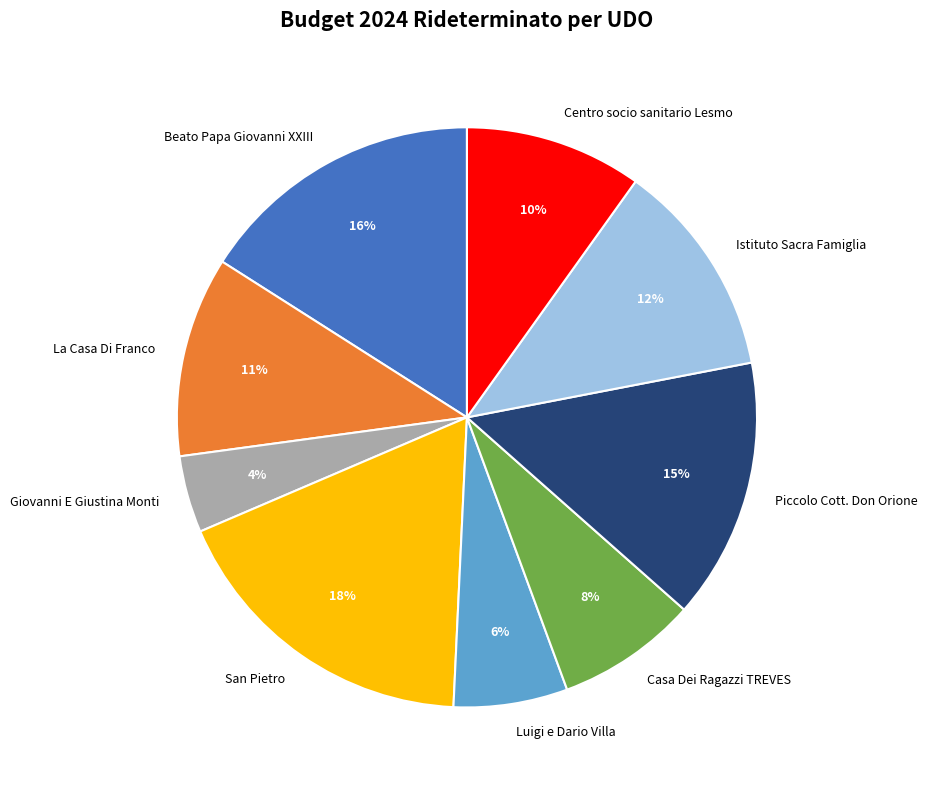

Rank the categories by value from highest to lowest.

San Pietro, Beato Papa Giovanni XXIII, Piccolo Cott. Don Orione, Istituto Sacra Famiglia, La Casa Di Franco, Centro socio sanitario Lesmo, Casa Dei Ragazzi TREVES, Luigi e Dario Villa, Giovanni E Giustina Monti